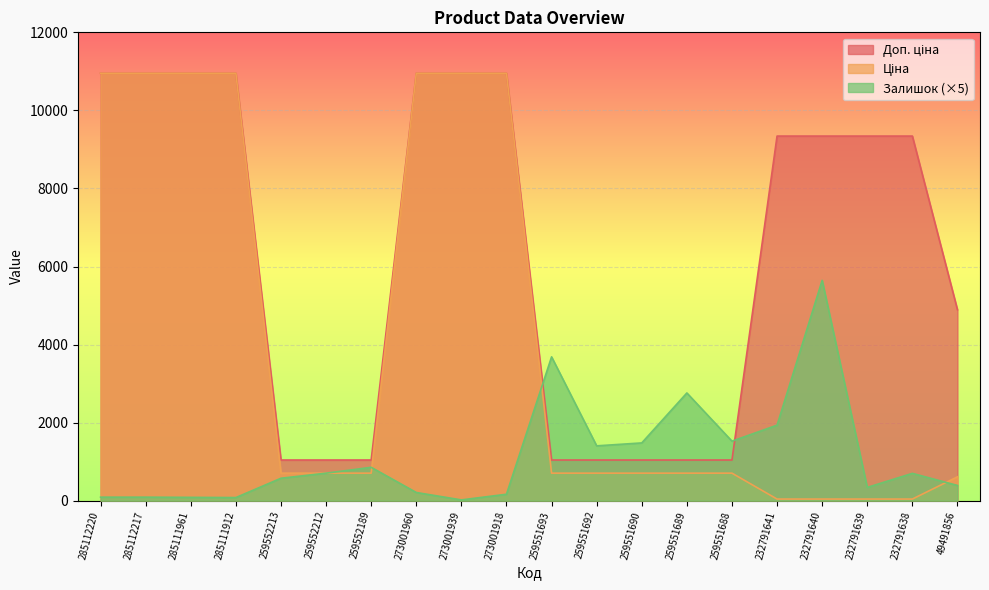

What is the label of the 10th point from the right?

259551693